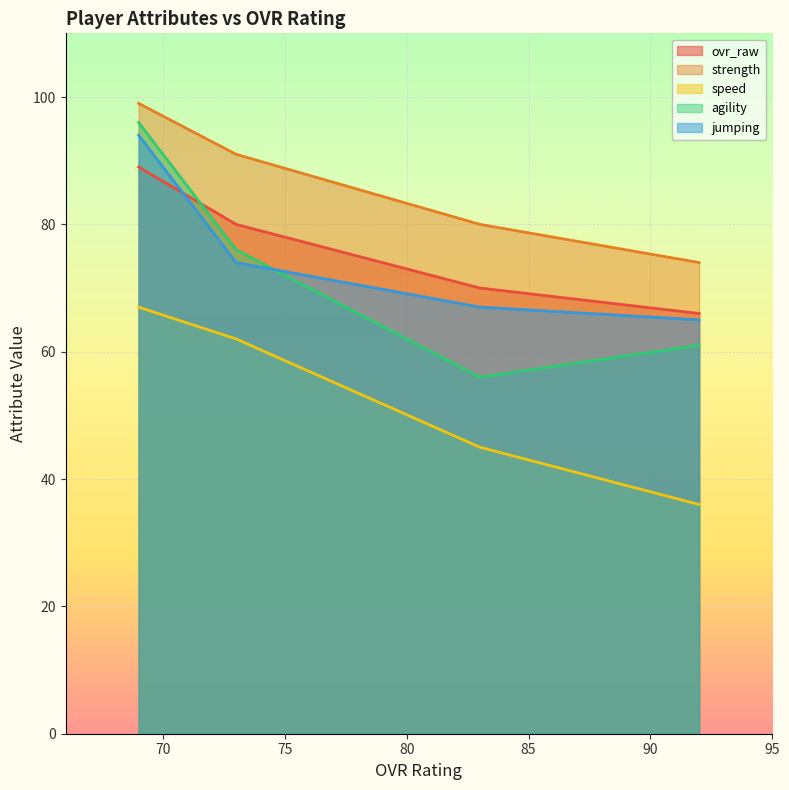

How many data points in speed are above 62?

1